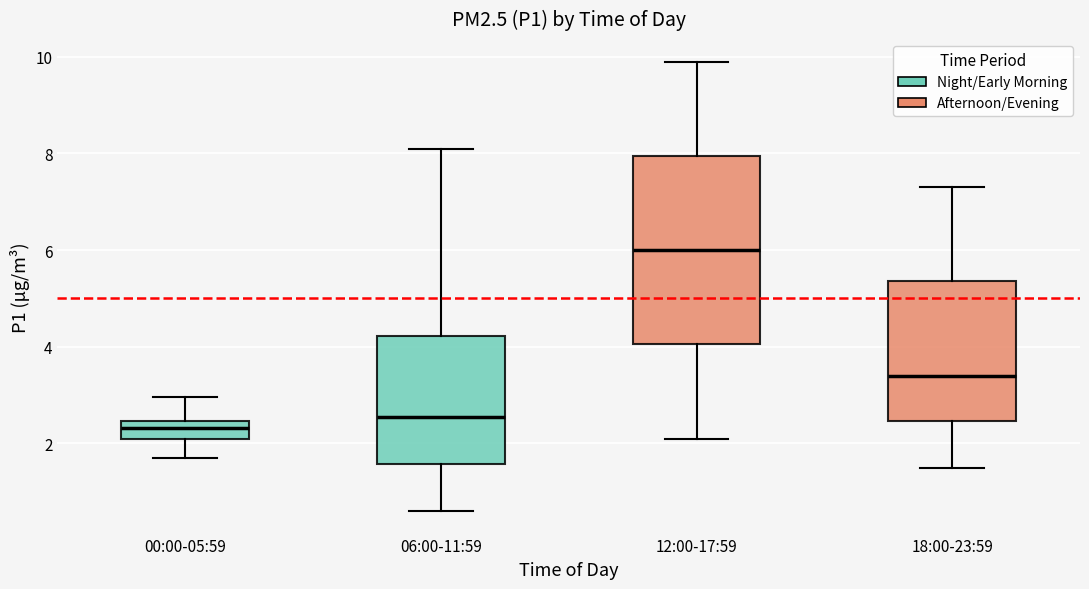

Which box has the lowest median line?

00:00-05:59